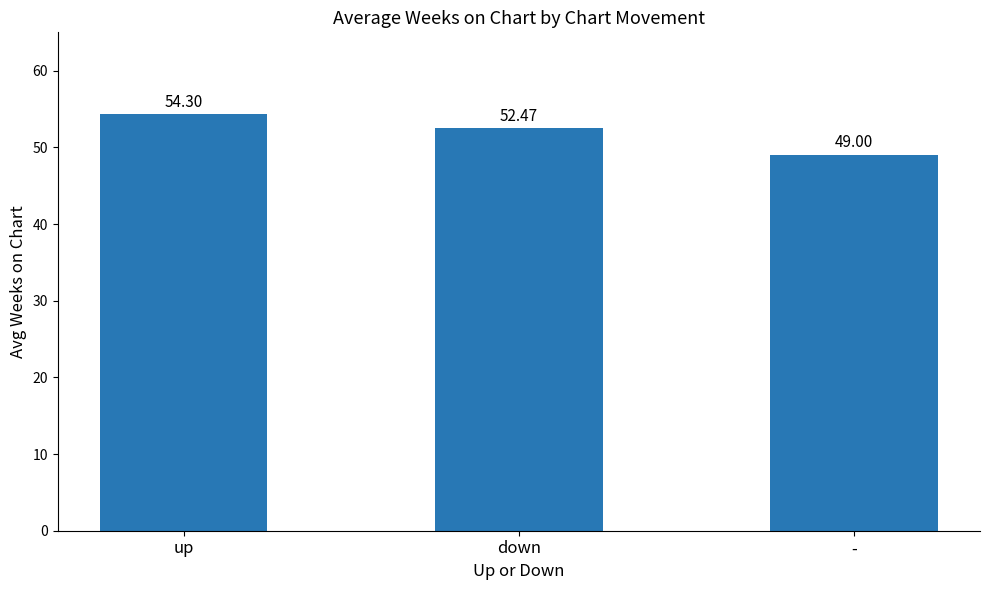

Rank the categories by value from lowest to highest.

-, down, up